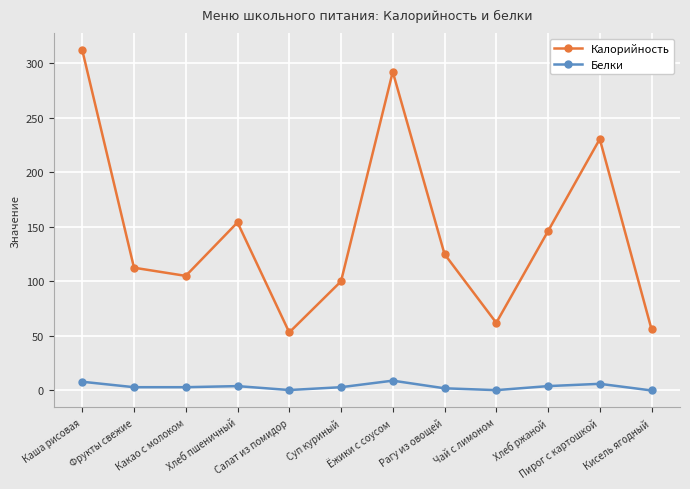

Which series has the widest spread of values?

Калорийность